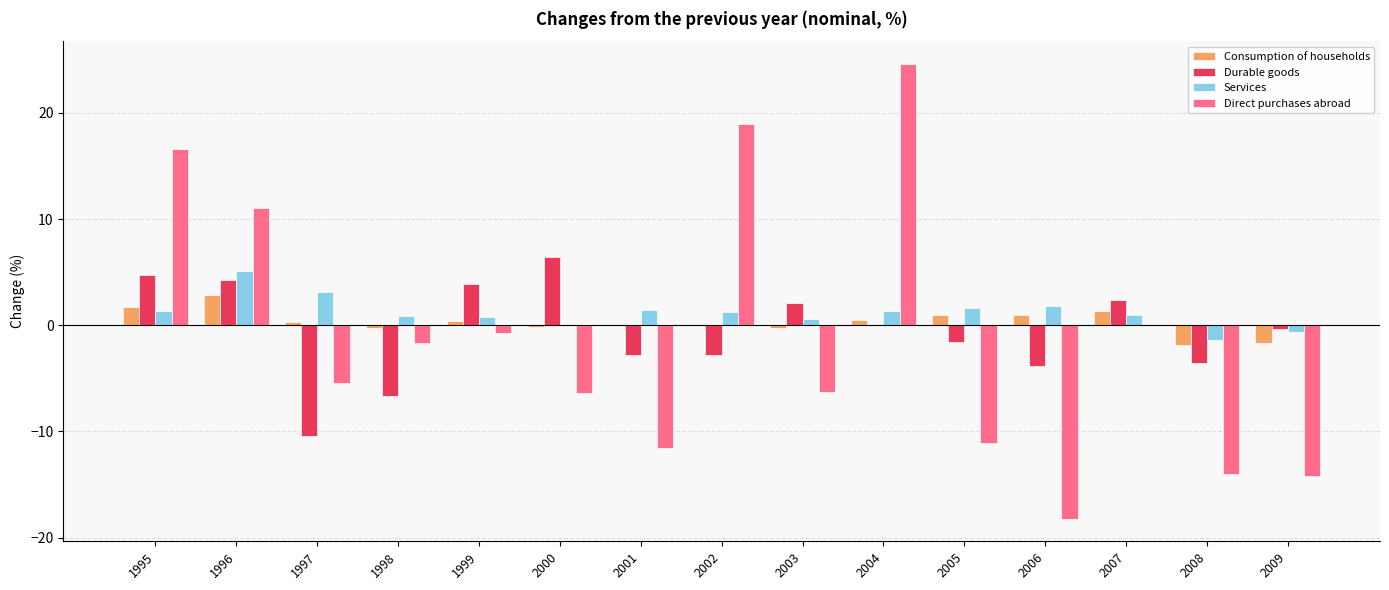

Which series has the largest range (max minus min)?

Direct purchases abroad